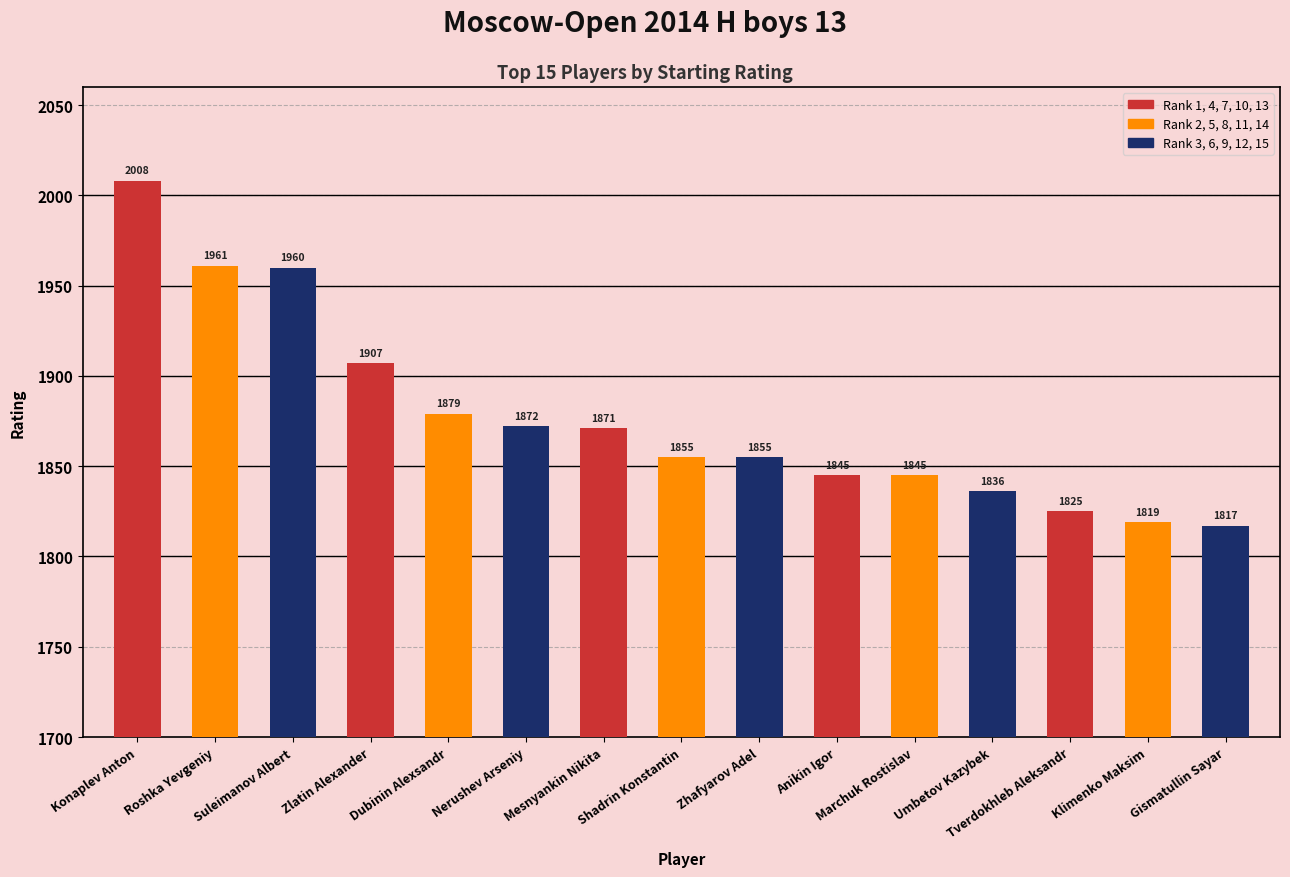

How many distinct data groups are displayed?

1